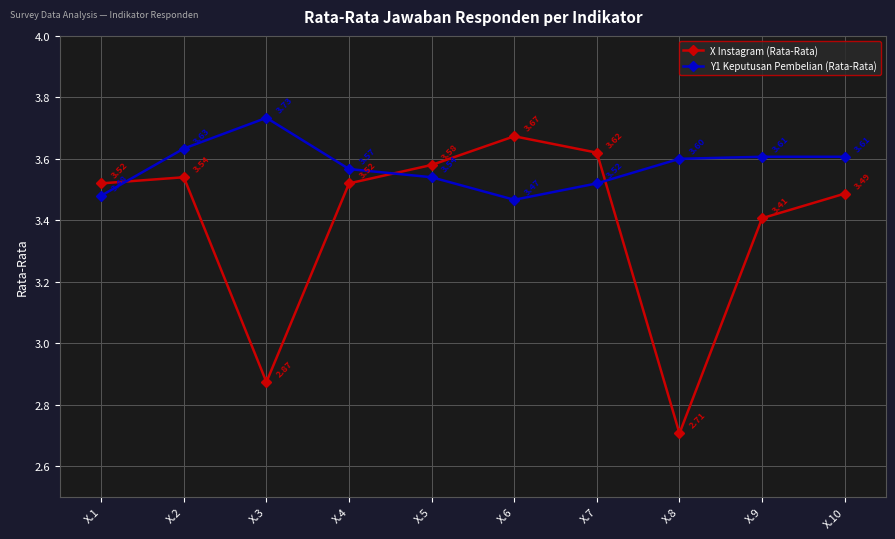

List the series in order of their peak value, highest first.

Y1 Keputusan Pembelian (Rata-Rata), X Instagram (Rata-Rata)